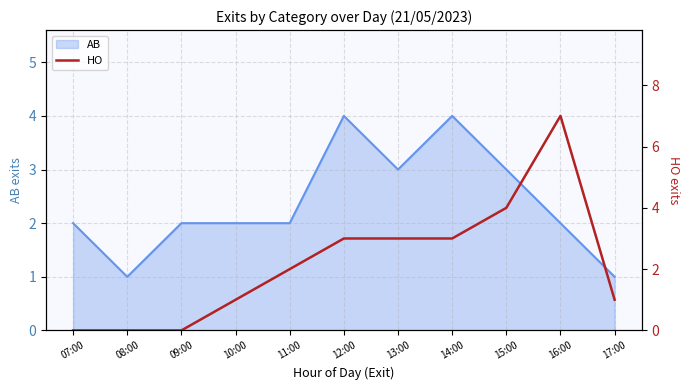

Is this an area chart (filled region under the line)?

No